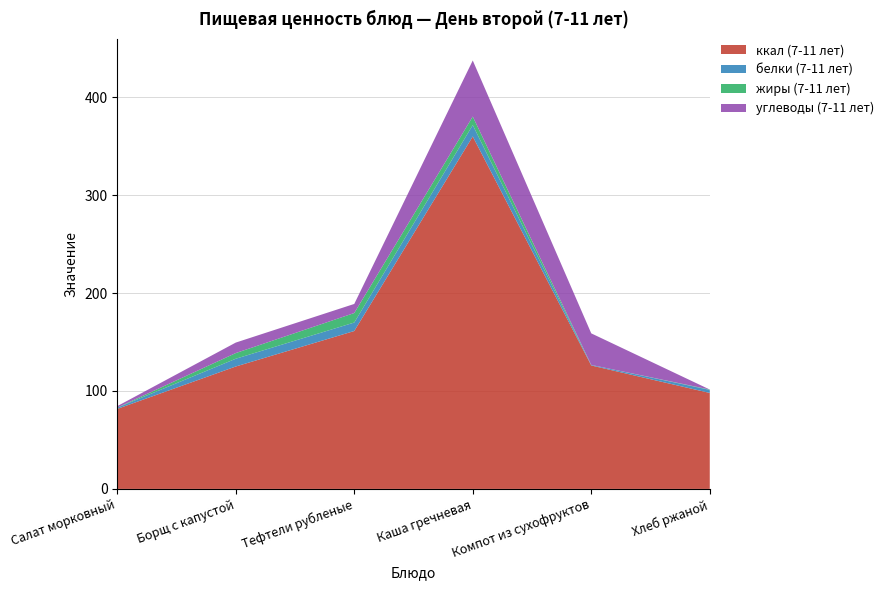

Reading left to right, transcribe all the data shown in this chart.

ккал (7-11 лет): Салат морковный=81.7	Борщ с капустой=125.0	Тефтели рубленые=161.2	Каша гречневая=359.9	Компот из сухофруктов=126.0	Хлеб ржаной=98.0
белки (7-11 лет): Салат морковный=1.2	Борщ с капустой=7.9	Тефтели рубленые=8.7	Каша гречневая=11.6	Компот из сухофруктов=0.6	Хлеб ржаной=3.1
жиры (7-11 лет): Салат морковный=0.1	Борщ с капустой=5.8	Тефтели рубленые=9.7	Каша гречневая=8.7	Компот из сухофруктов=0.0	Хлеб ржаной=0.4
углеводы (7-11 лет): Салат морковный=1.5	Борщ с капустой=10.7	Тефтели рубленые=9.3	Каша гречневая=57.3	Компот из сухофруктов=32.2	Хлеб ржаной=0.0